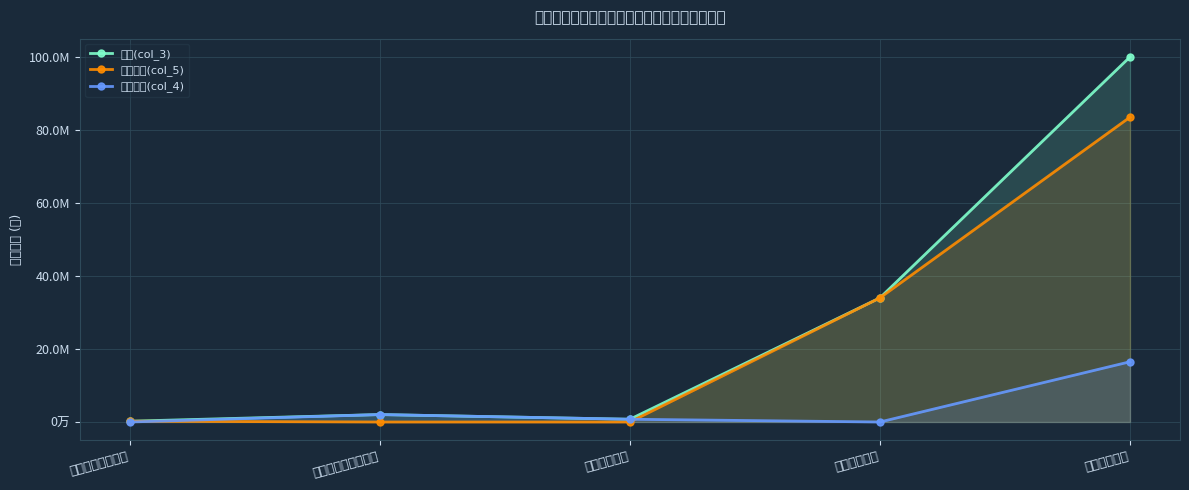

What is the label of the 1st point from the left?

一般公共服务支出